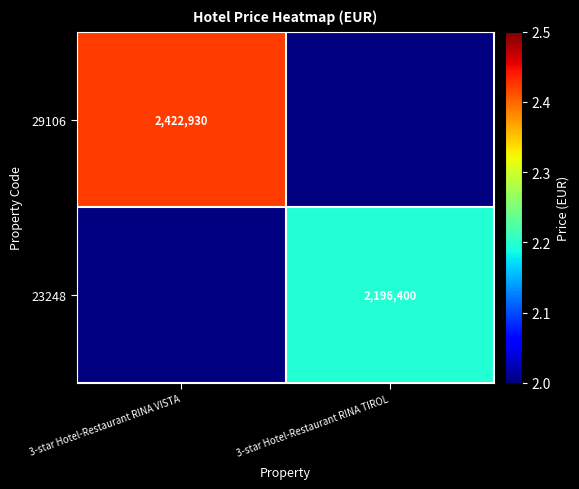

The 23248 series shows 2196400 at 3-star Hotel-Restaurant RINA TIROL. True or false?

True